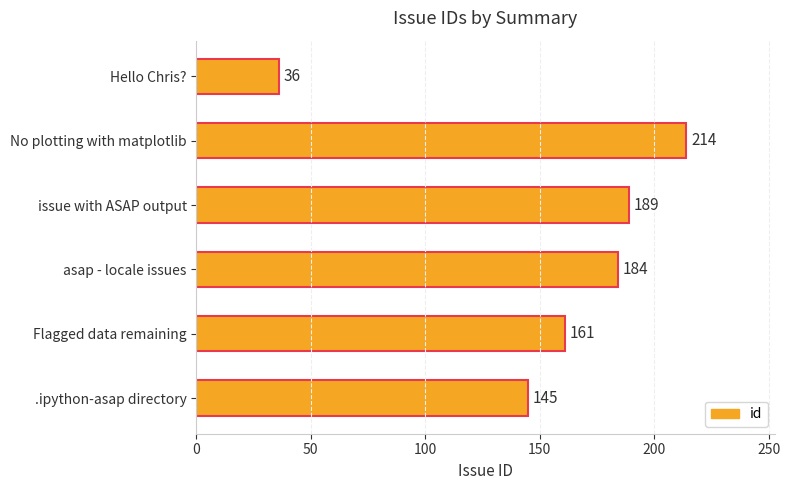

What is the difference between the maximum and minimum values?

178